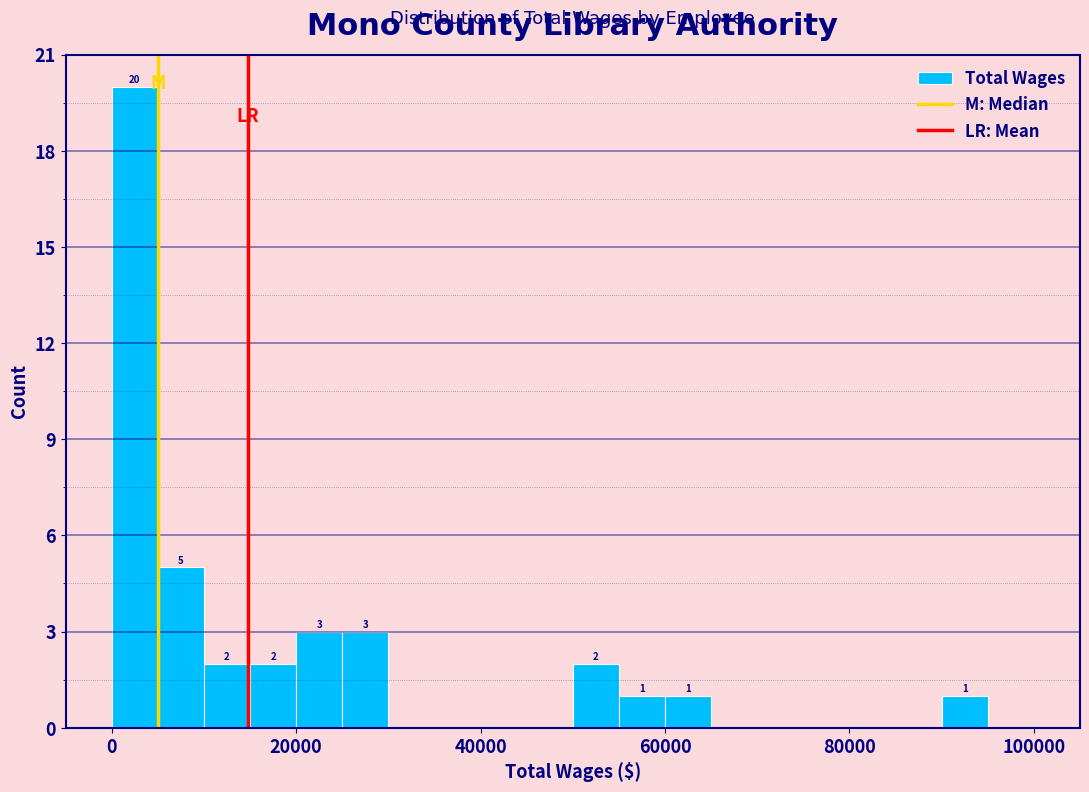

Around what value on the x-axis is the tallest bar? Give the approximate position of its centre, as read against the axis.

2000